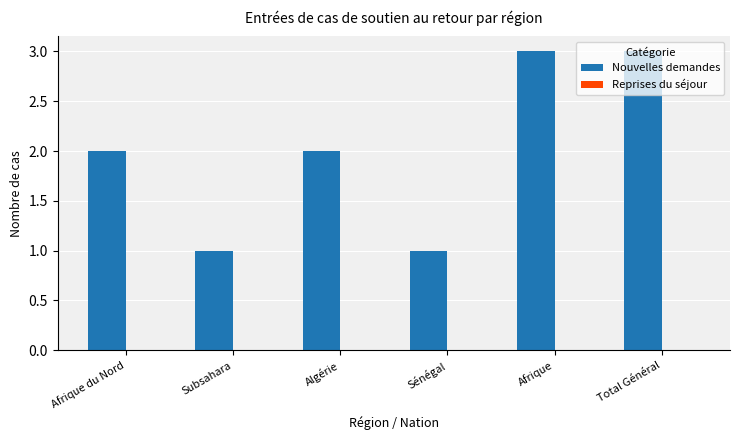

What is the maximum value shown in the chart?

3